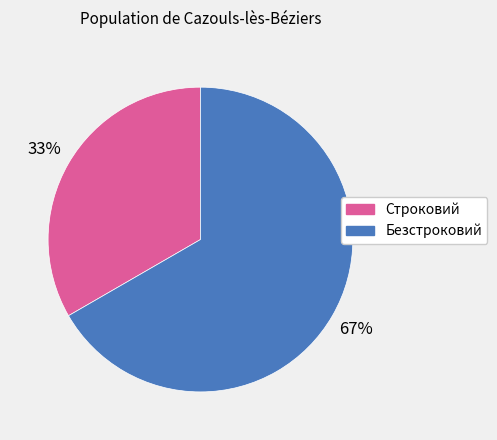

Which category has the biggest portion of the pie?

Безстроковий